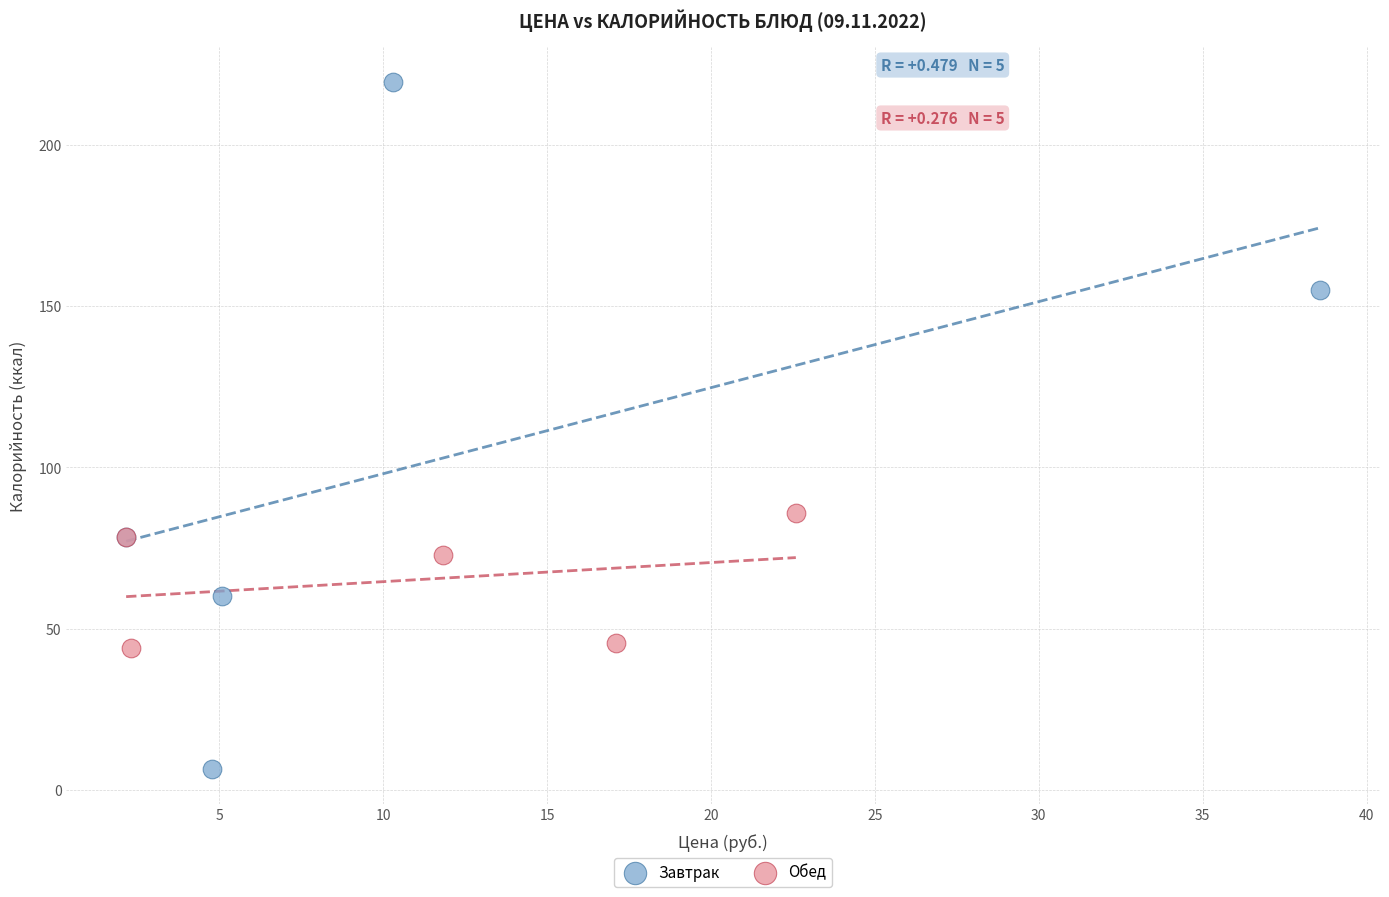

Which series has the widest spread of Y values?

Завтрак